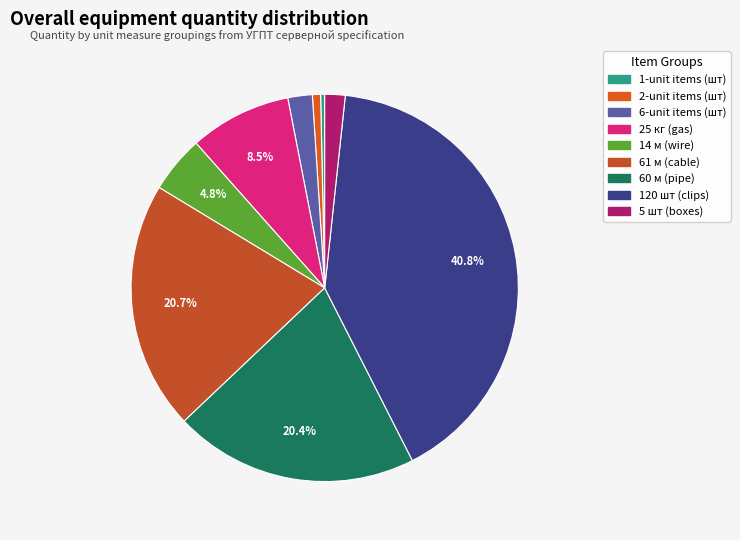

To the nearest percent, what is the average slice percentage?

11%